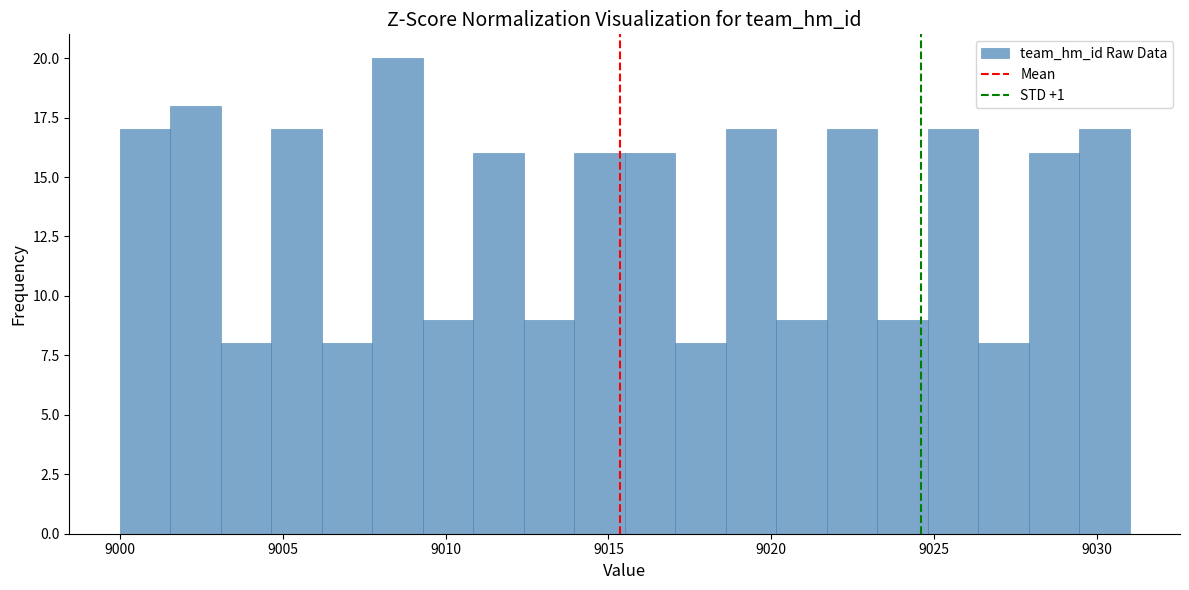

Read against the x-axis, roughly where is the centre of the tallest bar?

9008.5